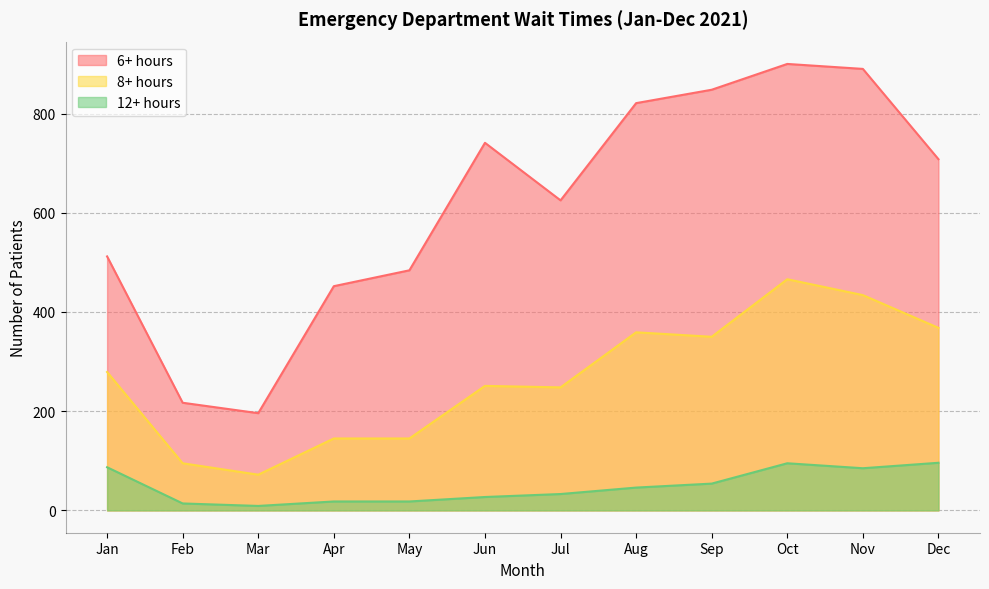

True or false: 8+ hours and 6+ hours intersect in this chart.

False